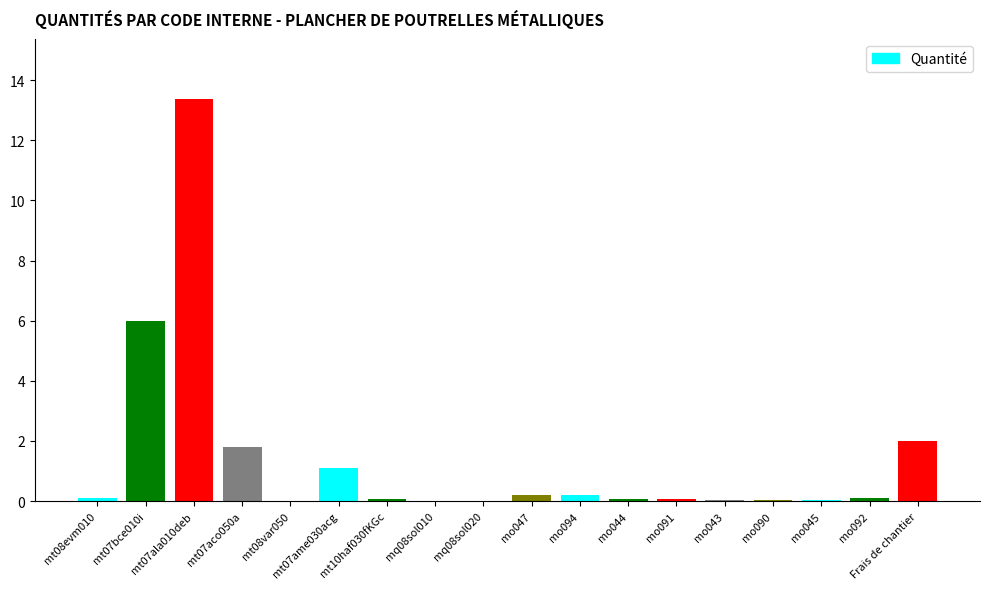

What is the label of the 11th bar from the left?

mo094